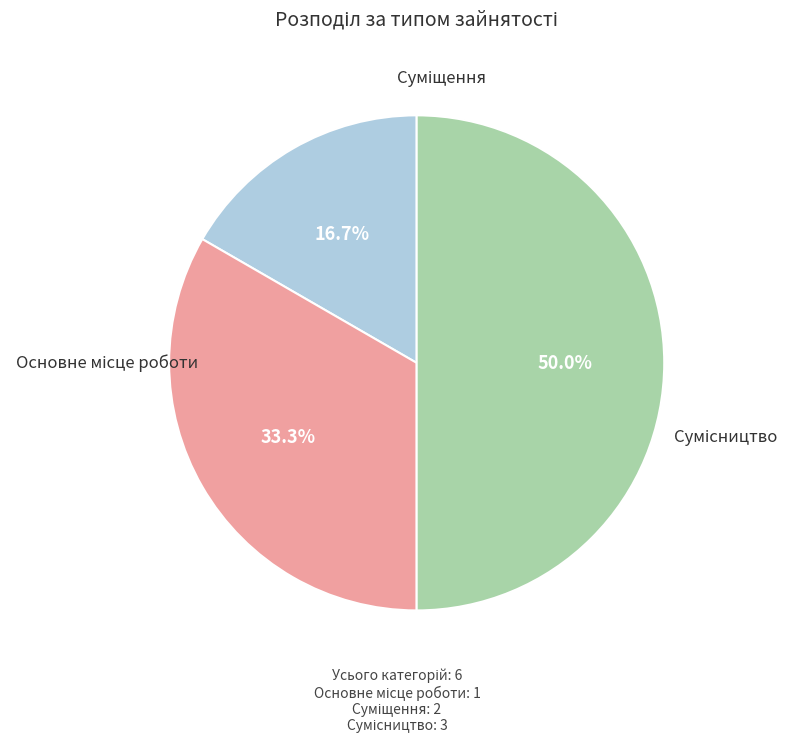

Is there any slice that represents more than half of the pie?

No